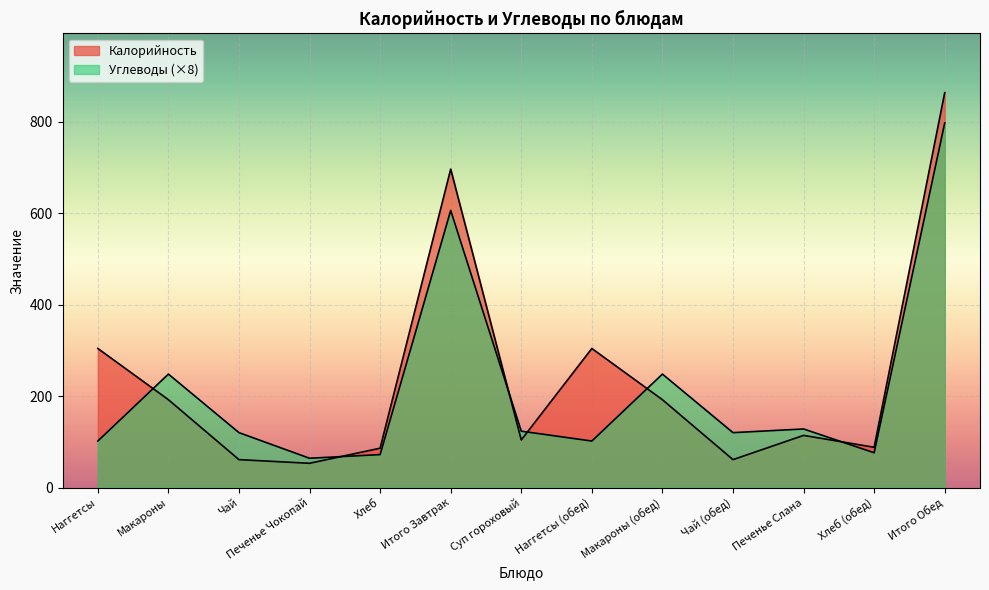

What is the difference between the highest and lowest values at Макароны?

56.0